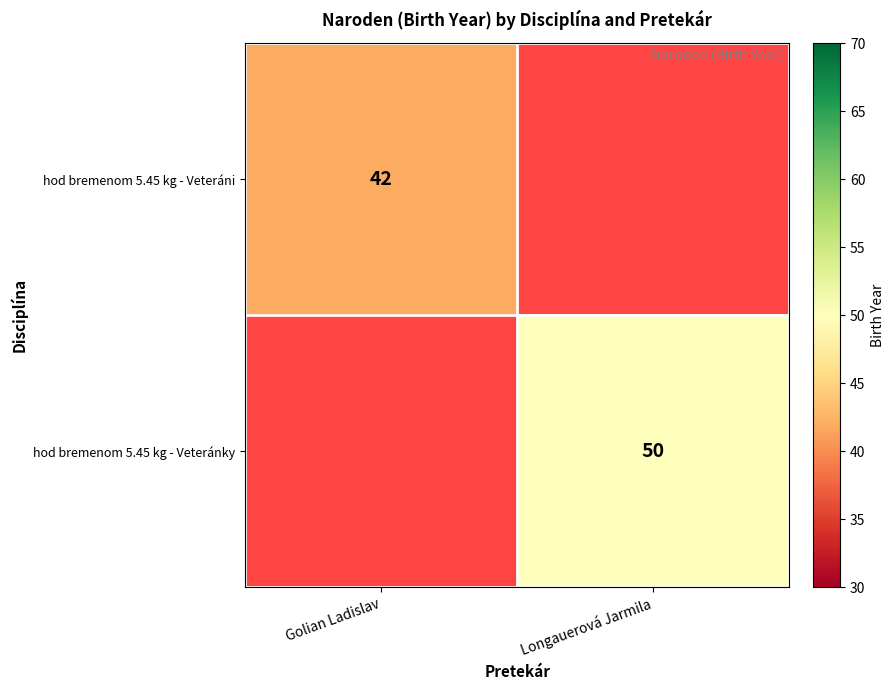

The hod bremenom 5.45 kg - Veteráni series shows 42 at Golian Ladislav. True or false?

True